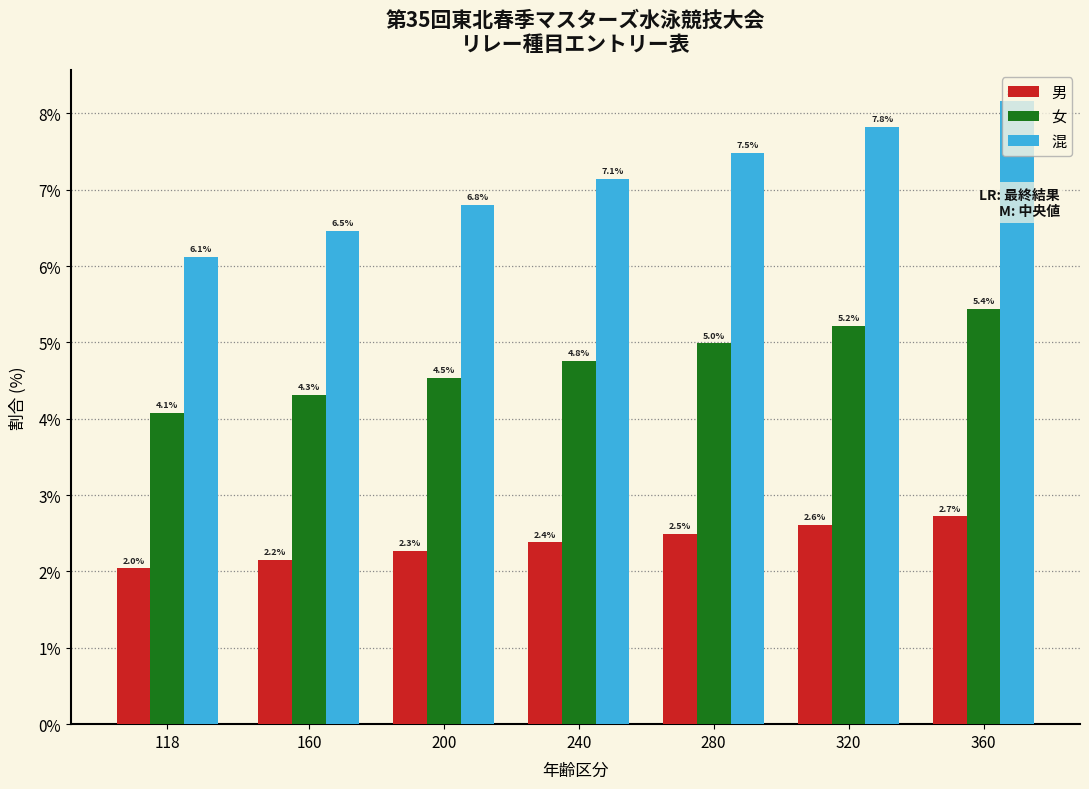

Reading left to right, extract all data points from this chart.

男: 2.0	2.2	2.3	2.4	2.5	2.6	2.7
女: 4.1	4.3	4.5	4.8	5.0	5.2	5.4
混: 6.1	6.5	6.8	7.1	7.5	7.8	8.2